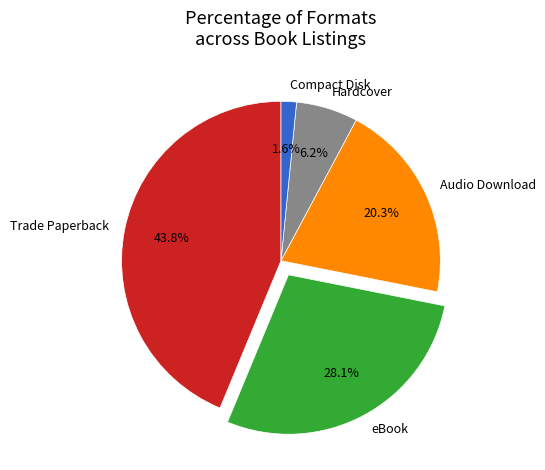

What is the total percentage of eBook and Audio Download?

48.4%